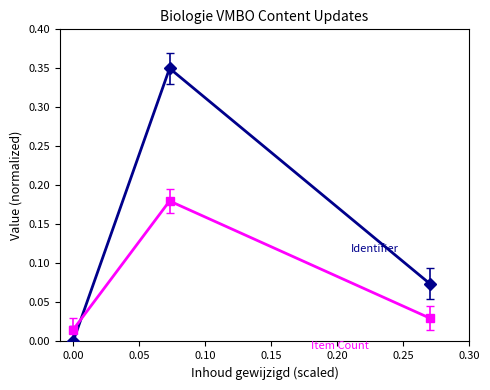

Is this an area chart (filled region under the line)?

No